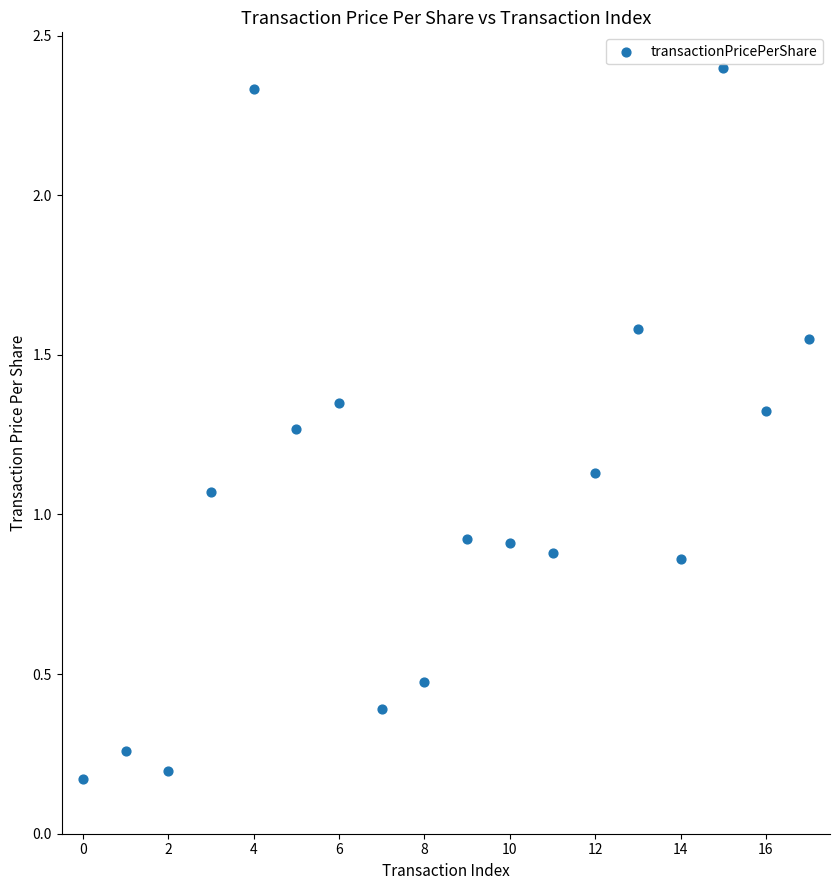

What is the range of Y values (max minus min)?

2.2